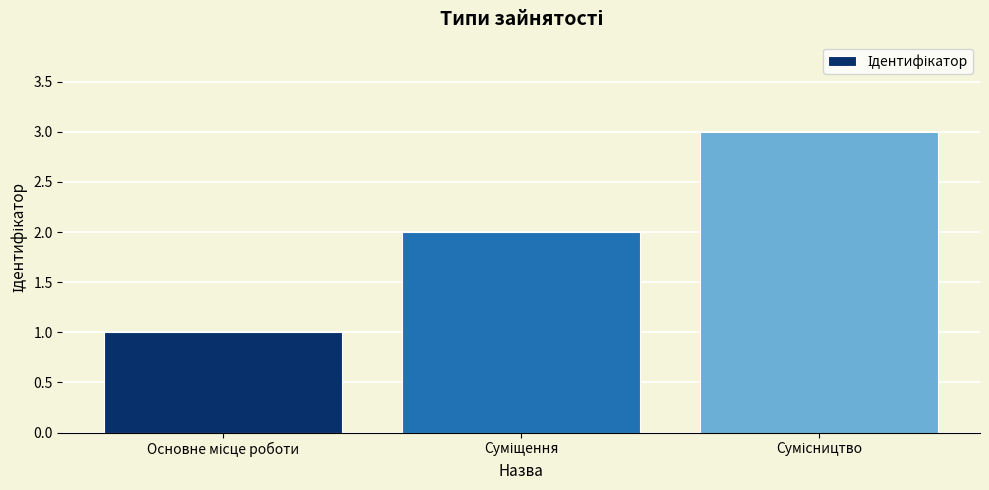

Reading left to right, transcribe all the data shown in this chart.

1	2	3